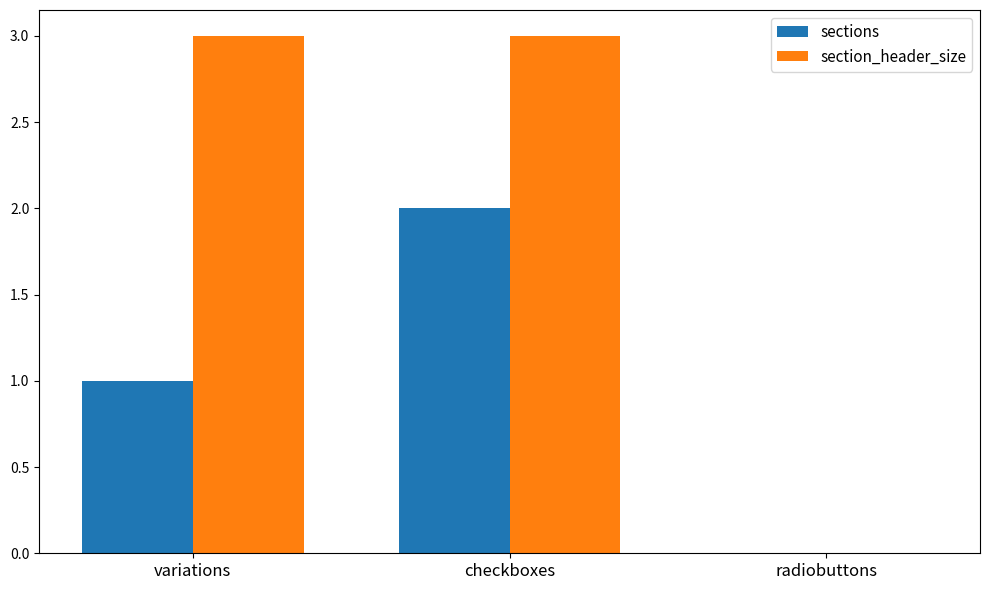

What is the average value of the section_header_size series?

2